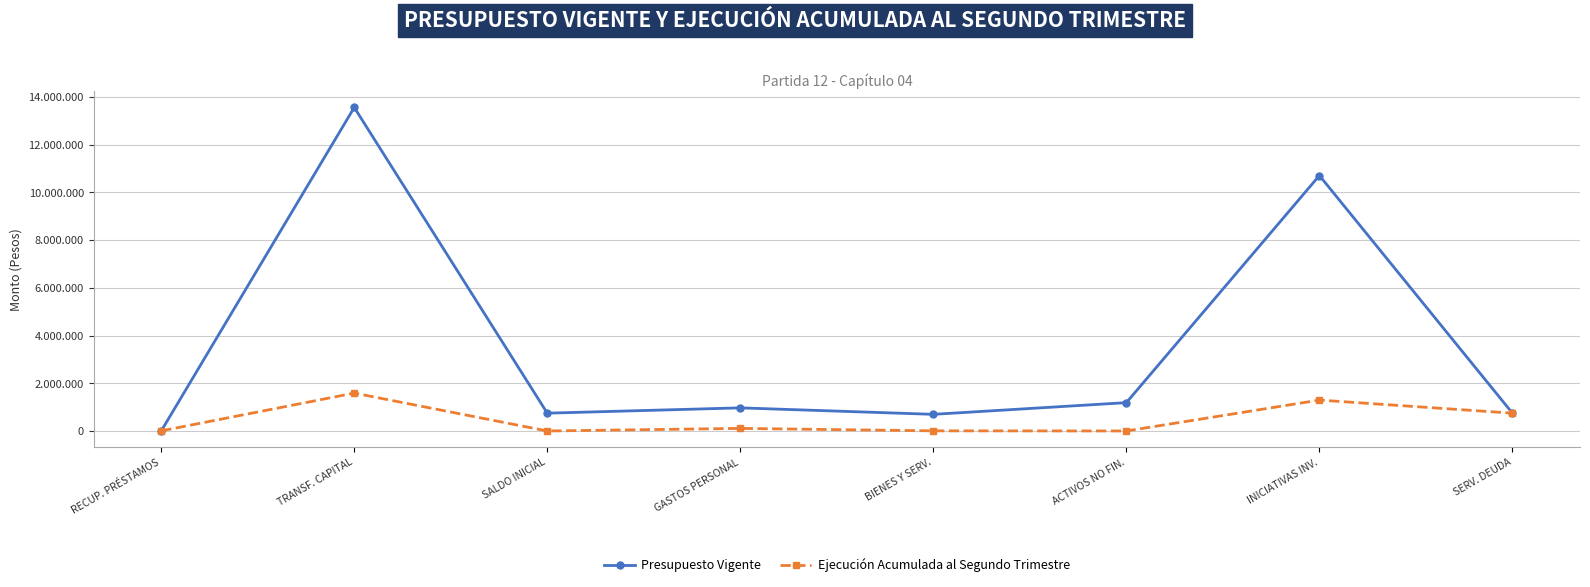

What is the spread (max minus min) of values at ACTIVOS NO FIN.?

1187842